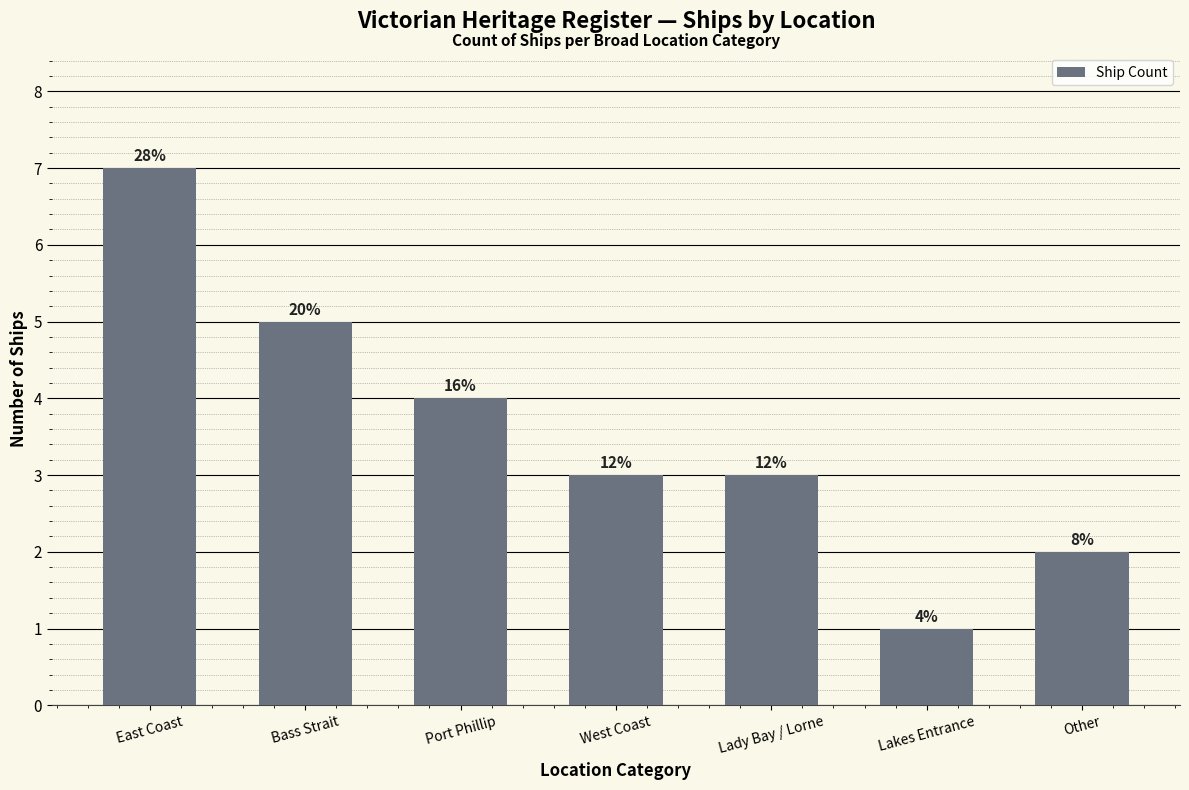

Are the bars horizontal?

No